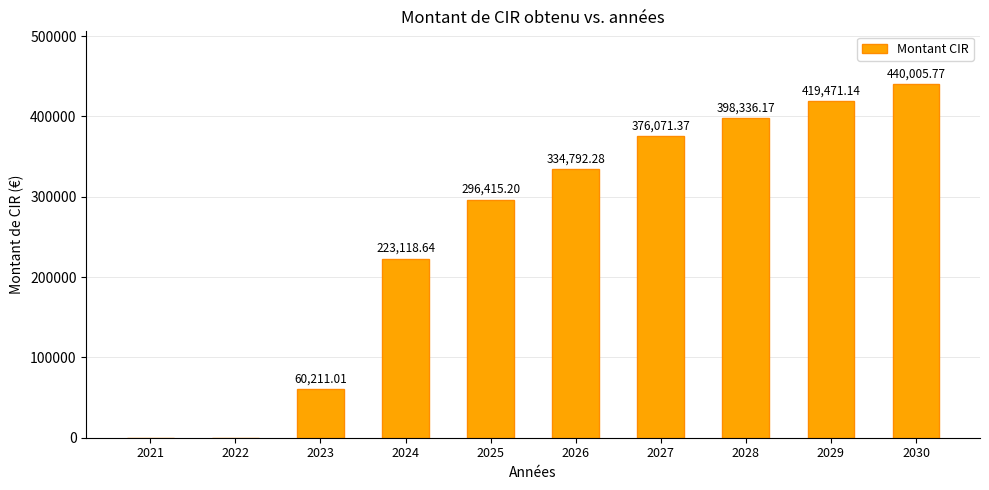

The value at 2026 is 129031.1. True or false?

False